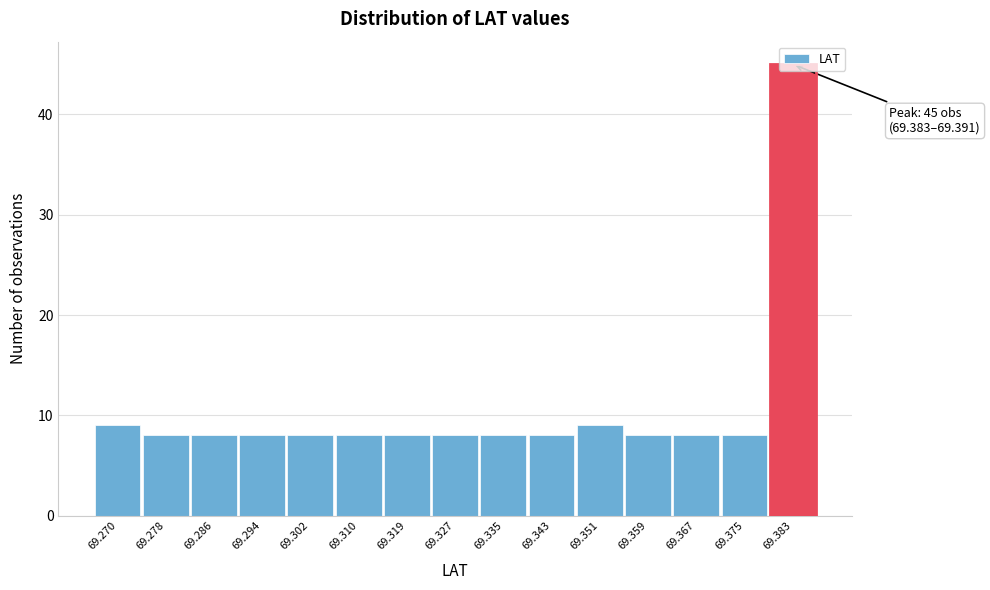

What is the minimum value shown in the chart?

8